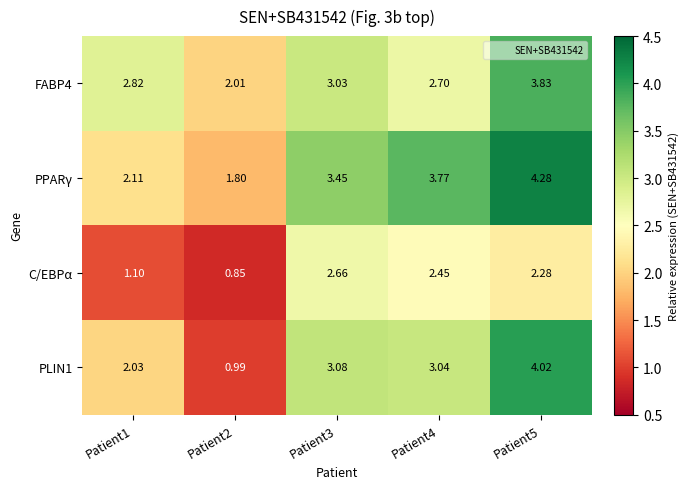

Is the value of PPARγ at Patient2 greater than the value of PLIN1 at Patient2?

Yes